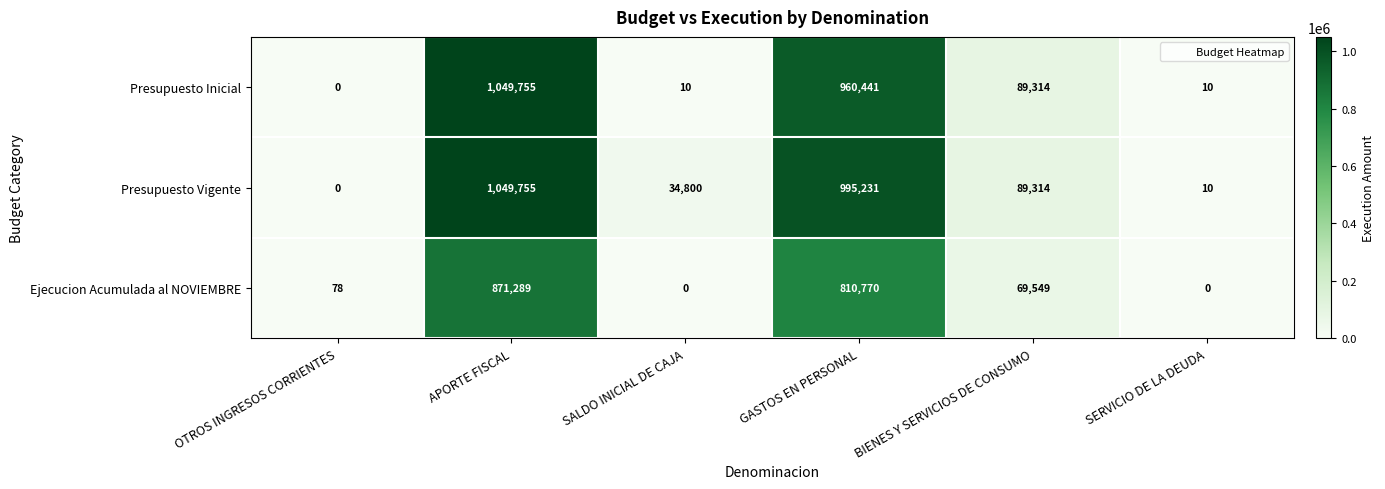

What is the difference between the maximum and minimum values in the Ejecucion Acumulada al NOVIEMBRE series?

871289